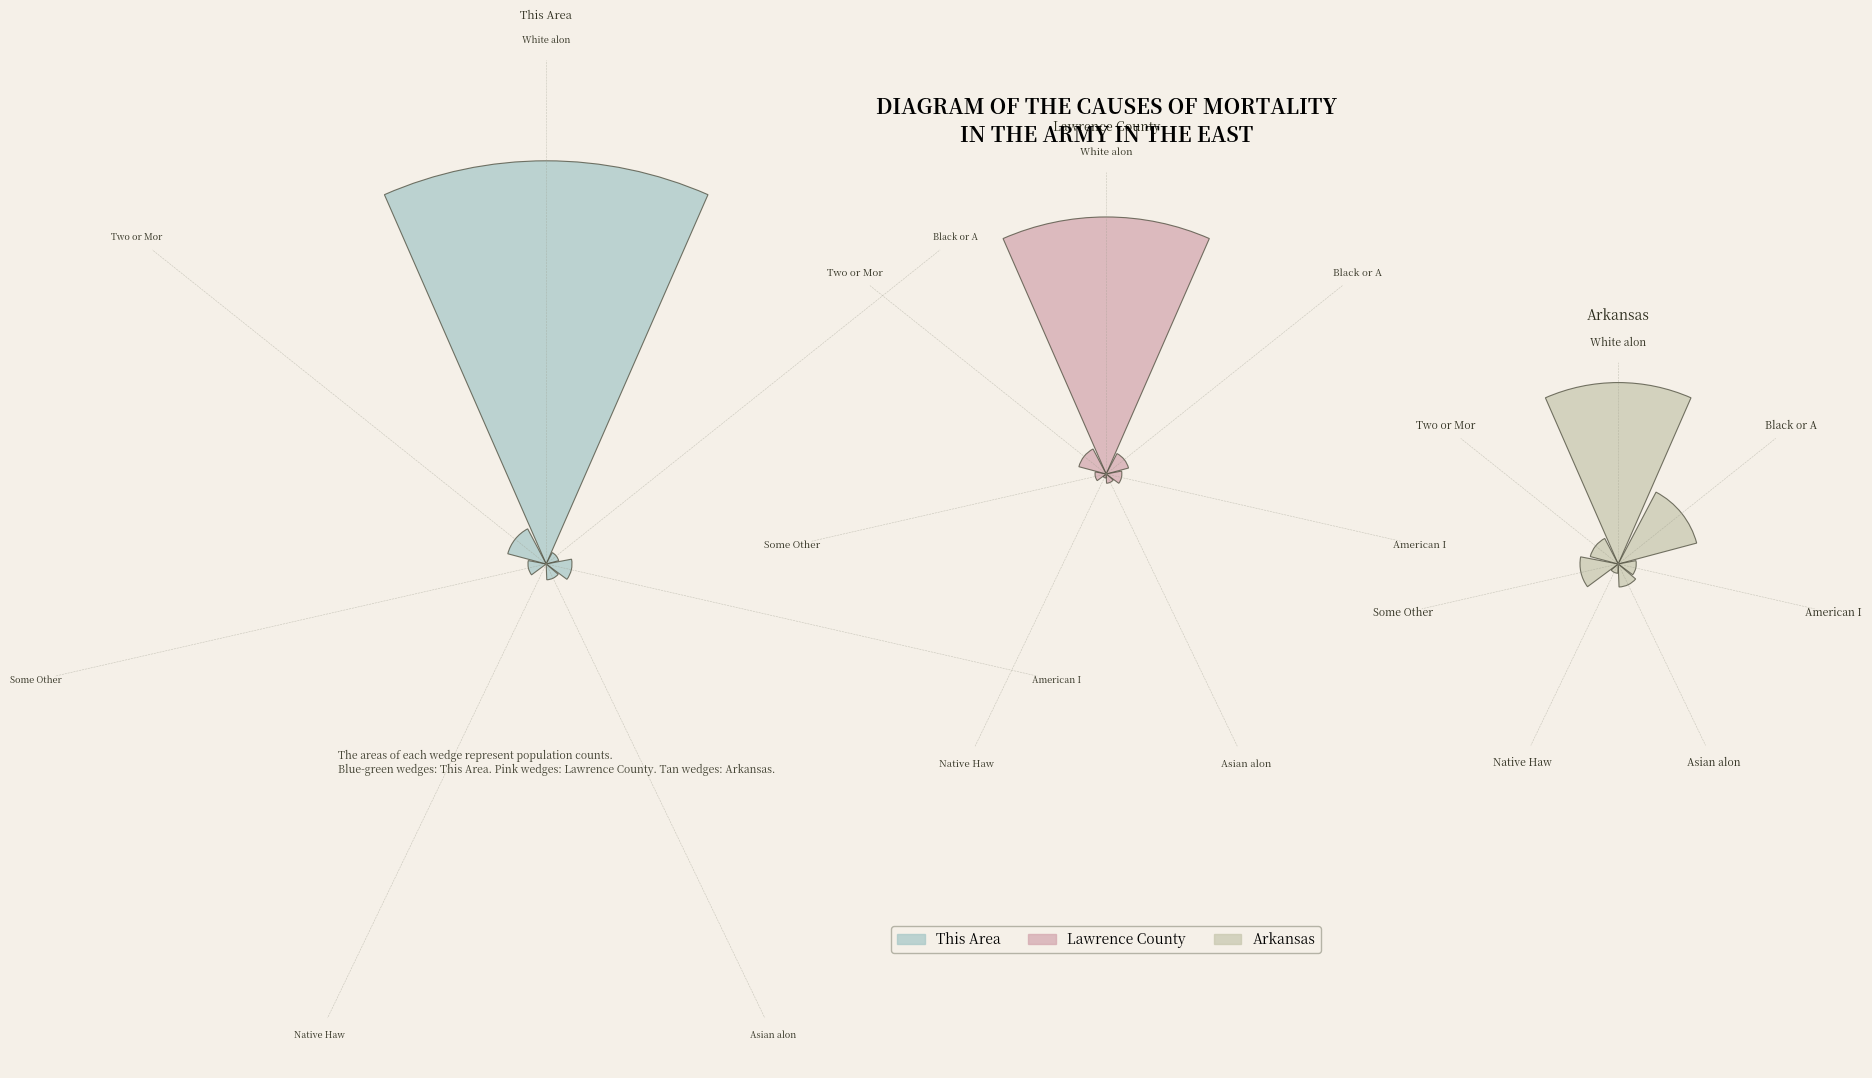

What is the largest slice in the pie chart?

White alone